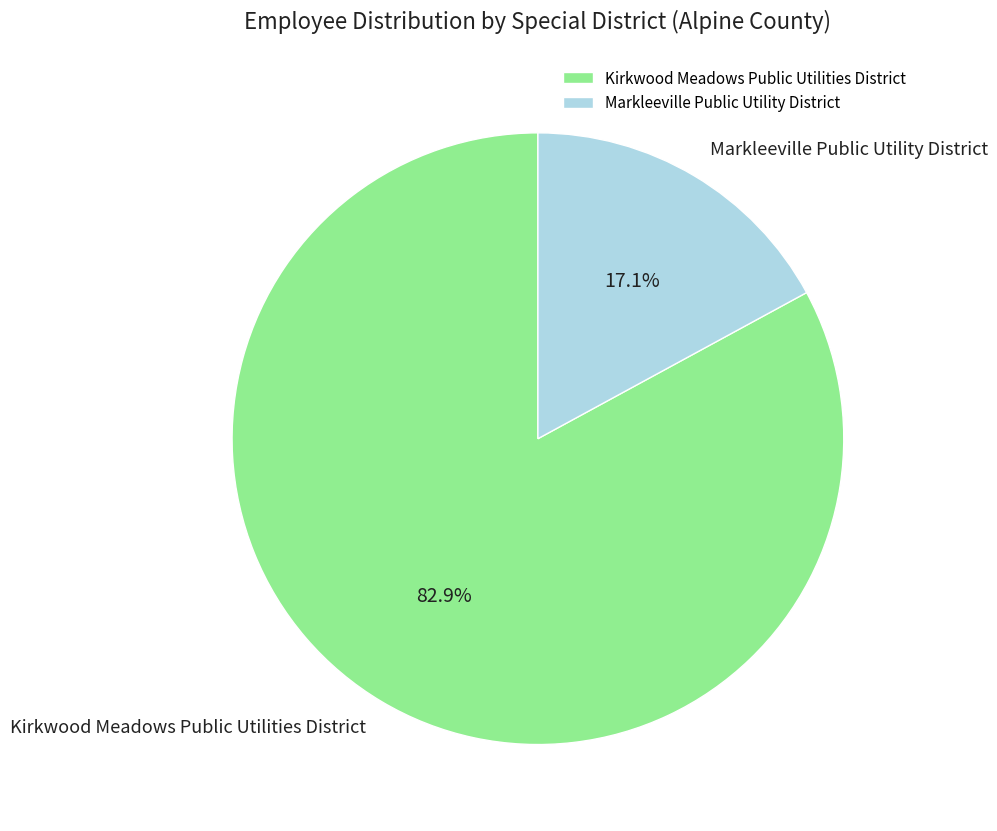

How many segments does this pie chart have?

2